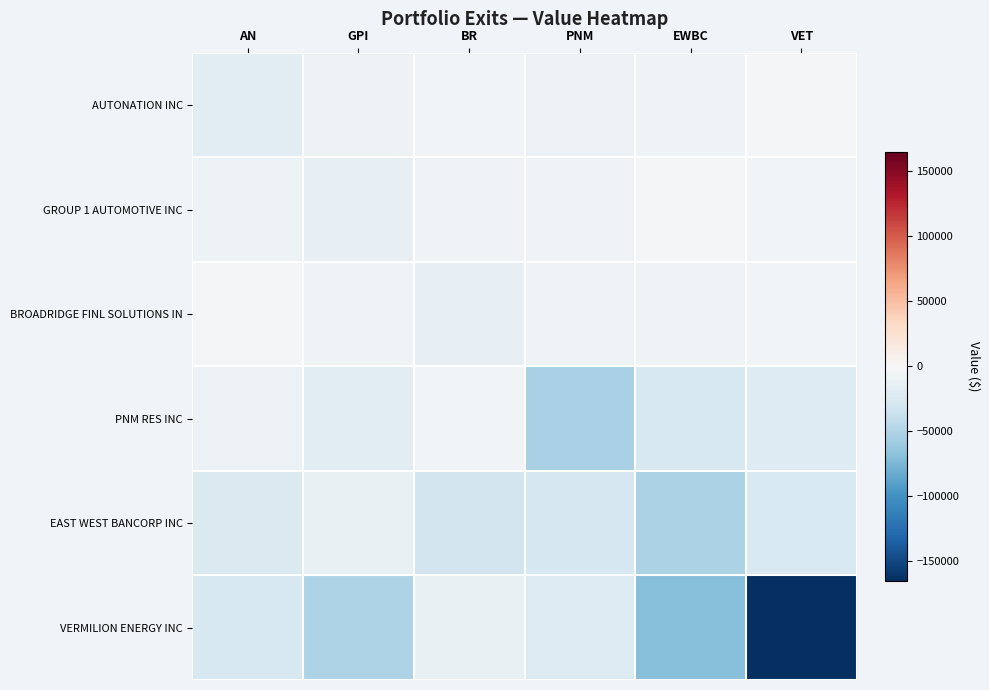

Which series has the widest spread of values?

VERMILION ENERGY INC